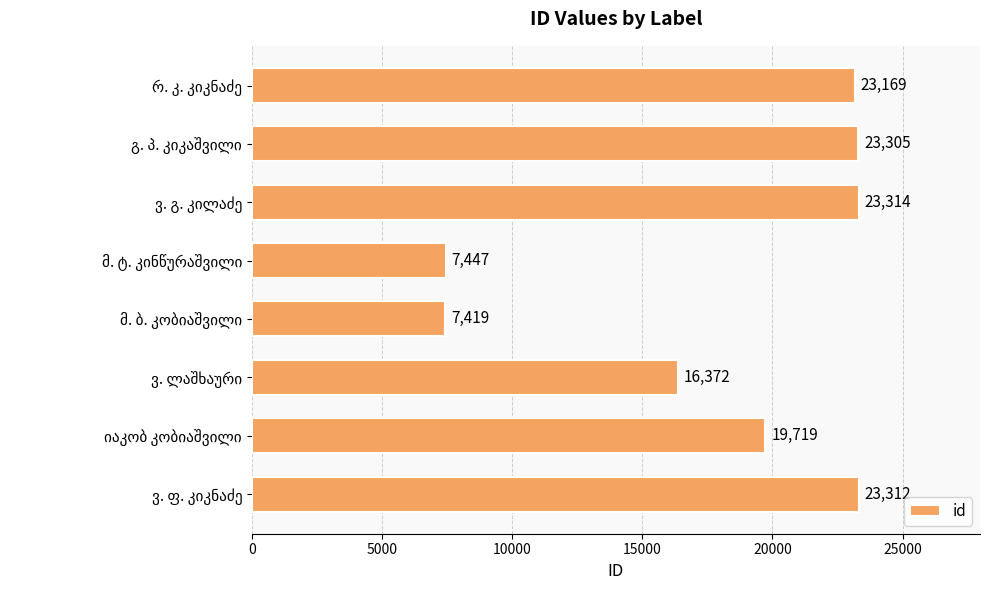

What is the greatest value displayed?

23314